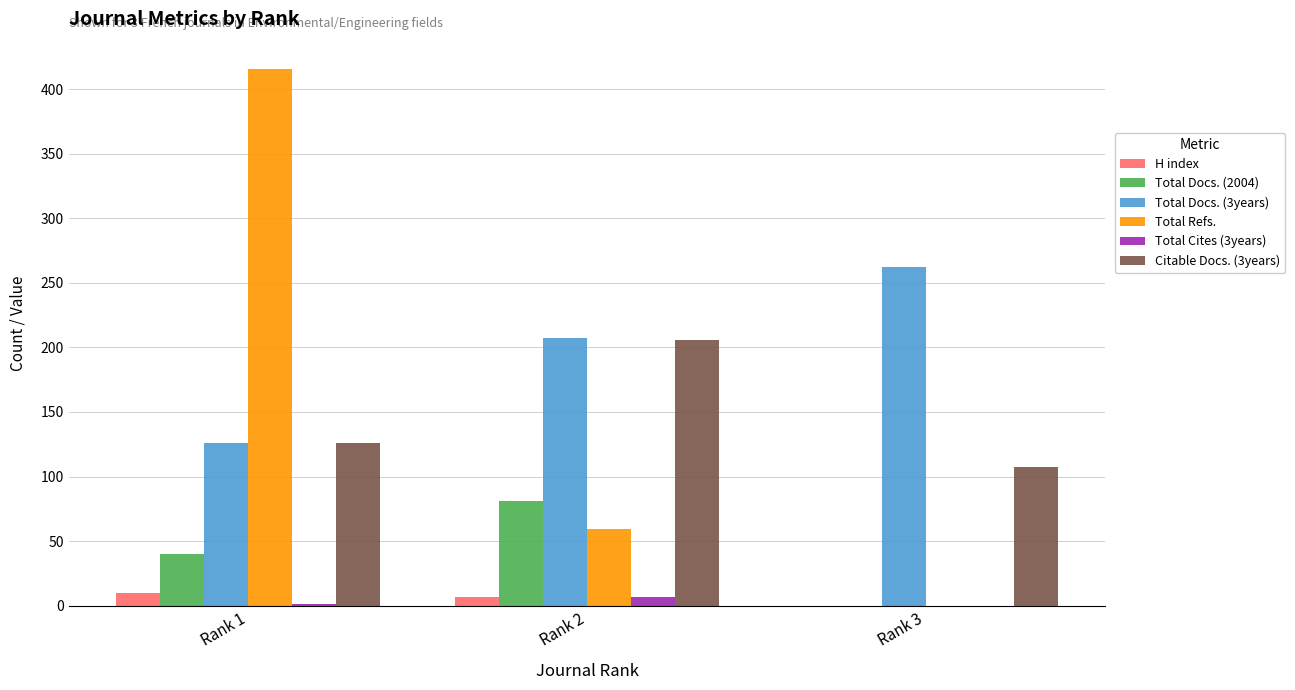

Which category has the highest value across all series?

Rank 1